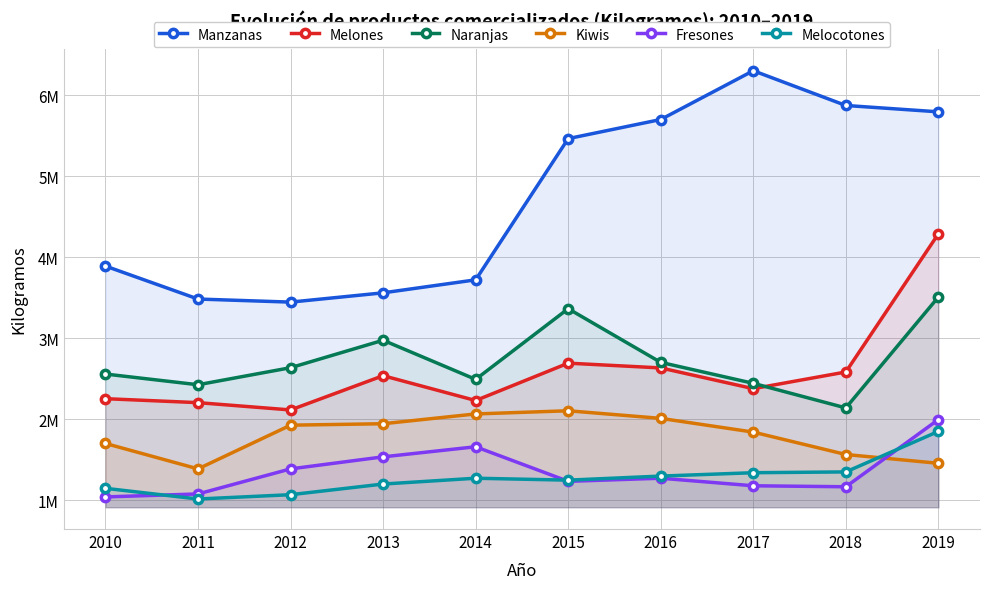

Reading right to left, what are all the values shown in this chart?

Manzanas: 5794580	5872993	6302062	5699638	5463640	3719442	3559015	3444422	3482373	3889214
Melones: 4287376	2581520	2375350	2631655	2690404	2228839	2535607	2112613	2202774	2251562
Naranjas: 3506980	2137620	2441365	2700183	3363110	2490184	2973437	2634366	2423915	2555983
Kiwis: 1453776	1562250	1838913	2008522	2102430	2063297	1942338	1924579	1384573	1698535
Fresones: 1993690	1163830	1175998	1269400	1230848	1657900	1533246	1384633	1075291	1038274
Melocotones: 1847530	1347315	1337402	1295680	1245635	1269238	1197478	1065873	1012610	1144527